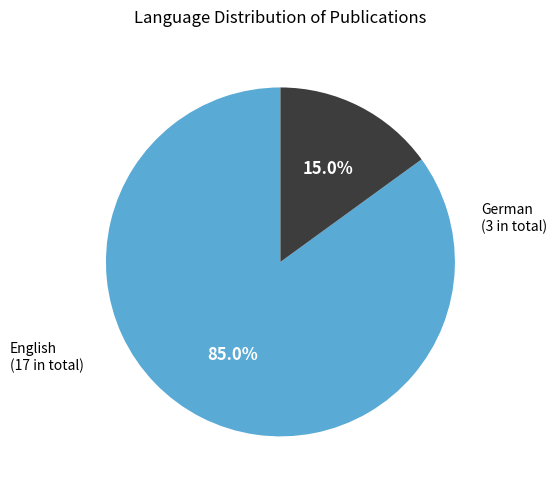

Is there a majority slice in this chart?

Yes